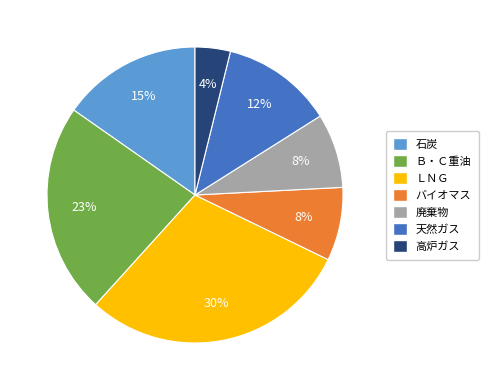

Which category has the smallest portion of the pie?

高炉ガス